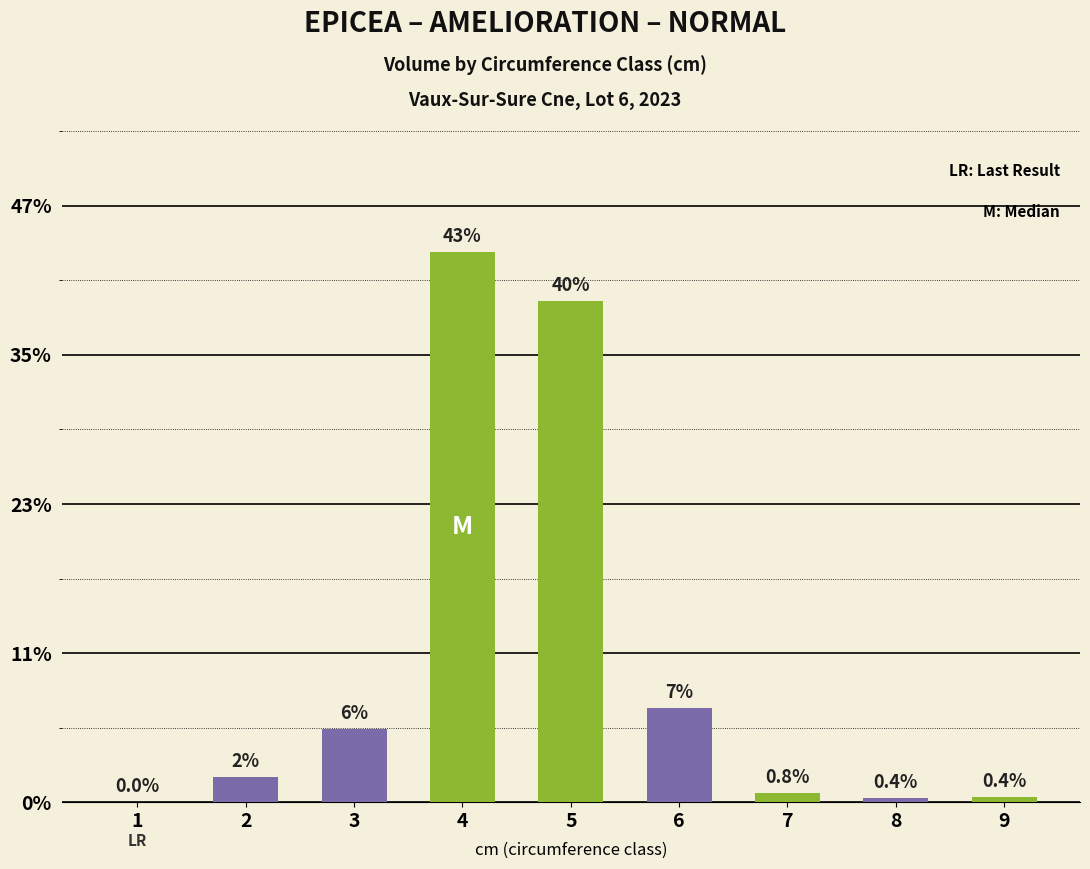

Are the bars horizontal?

No